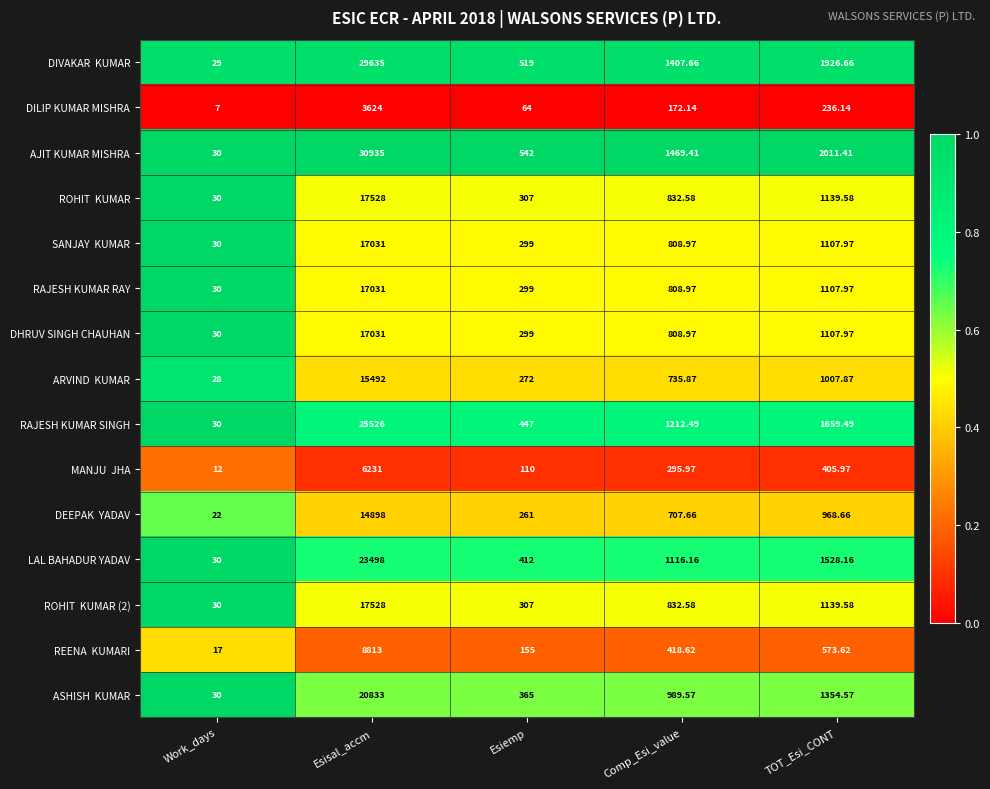

Which series has the largest total across all categories?

AJIT KUMAR MISHRA